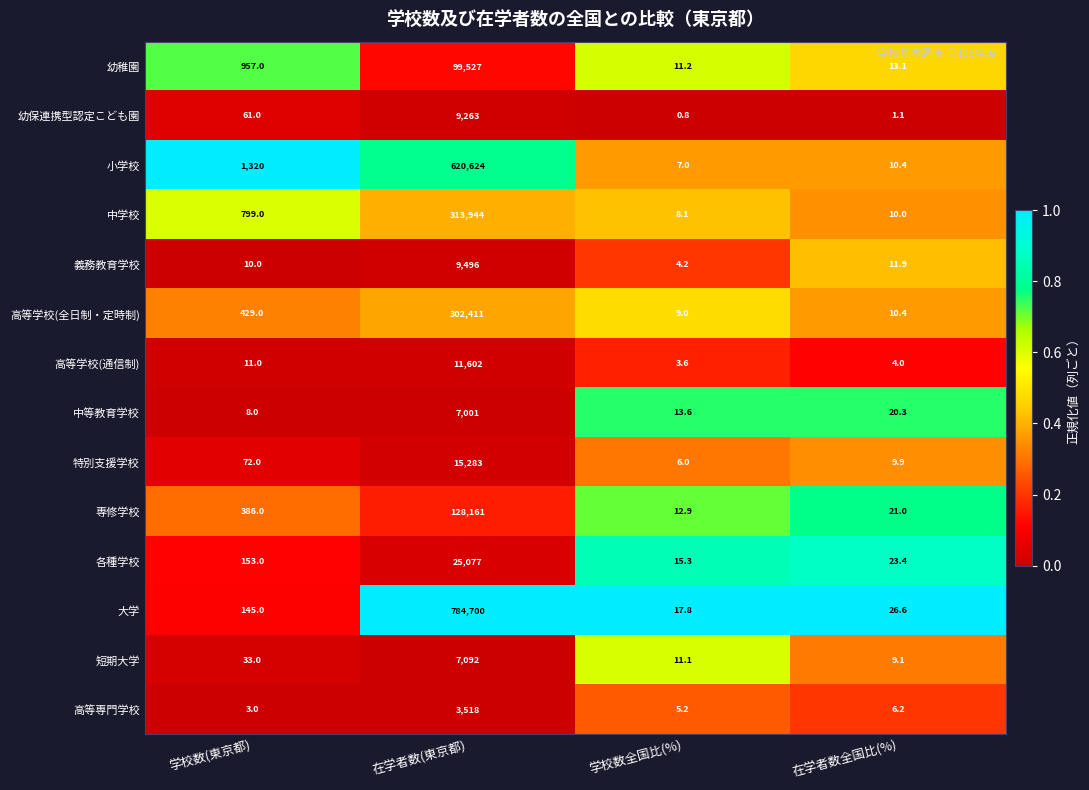

What is the total value across all series at 在学者数(東京都)?

2337699.0